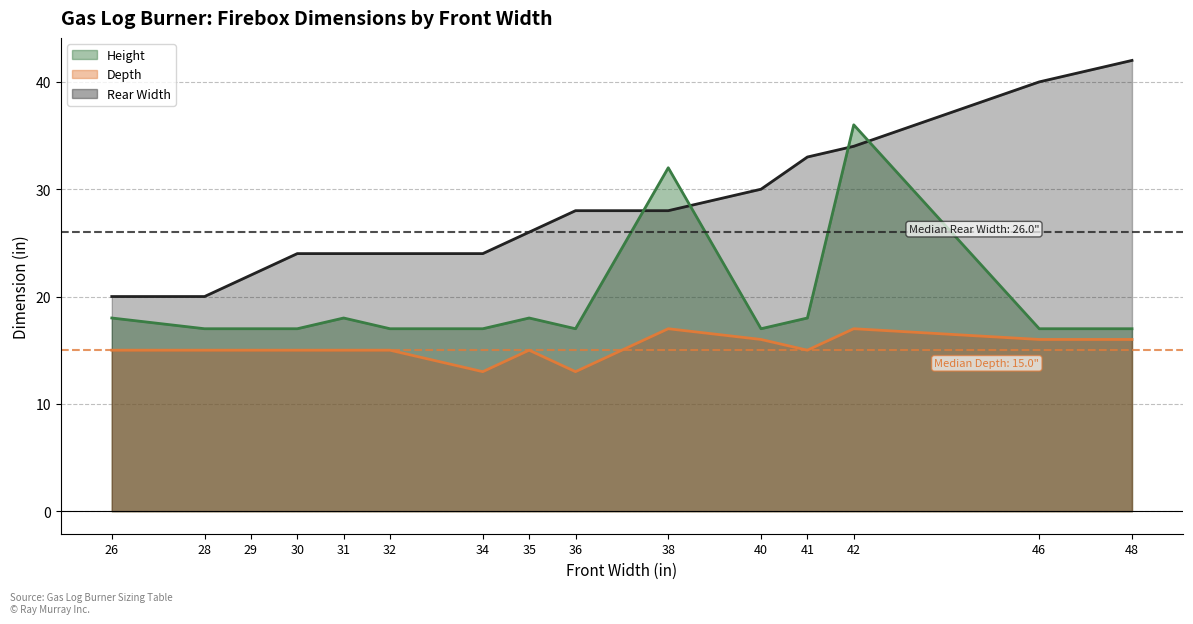

True or false: Height and Depth intersect in this chart.

False